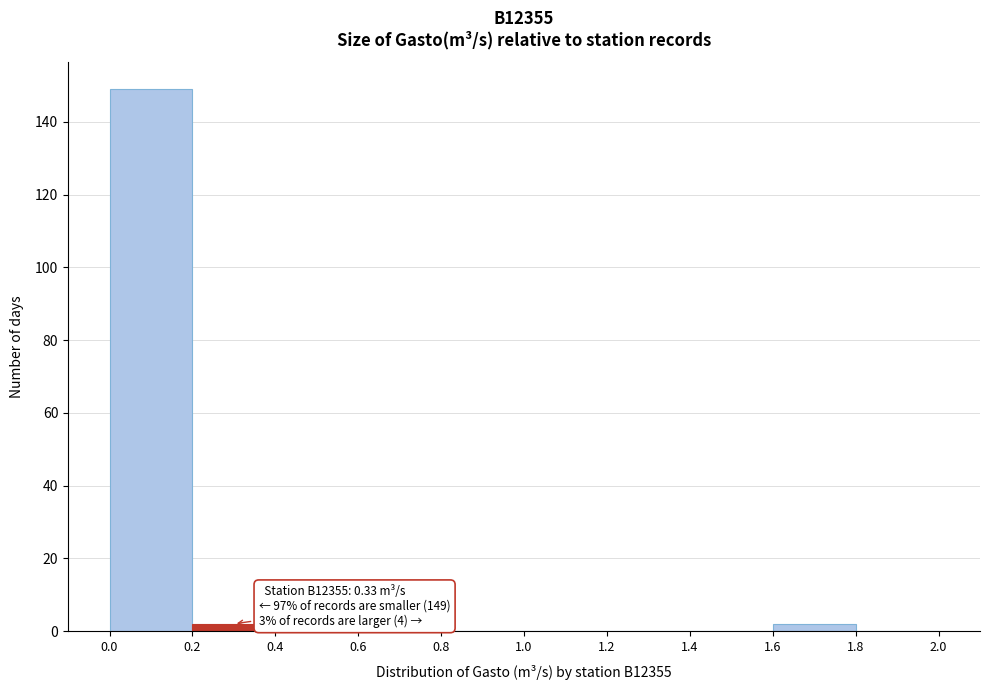

Over which range of the x-axis is the bar tallest?

0.0 to 0.2